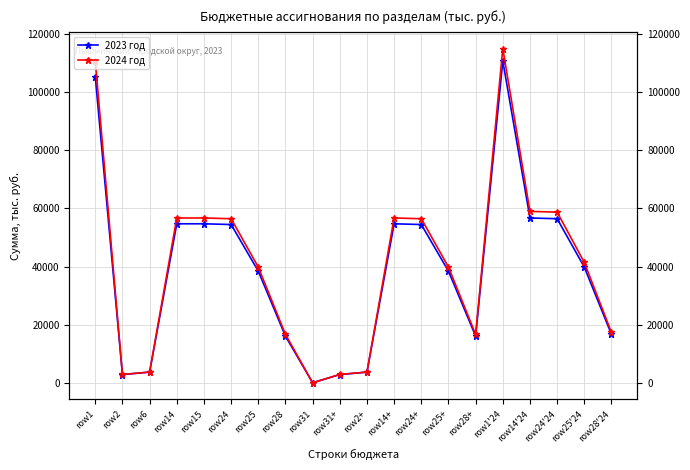

What is the total value across all series at row15?

111444.2